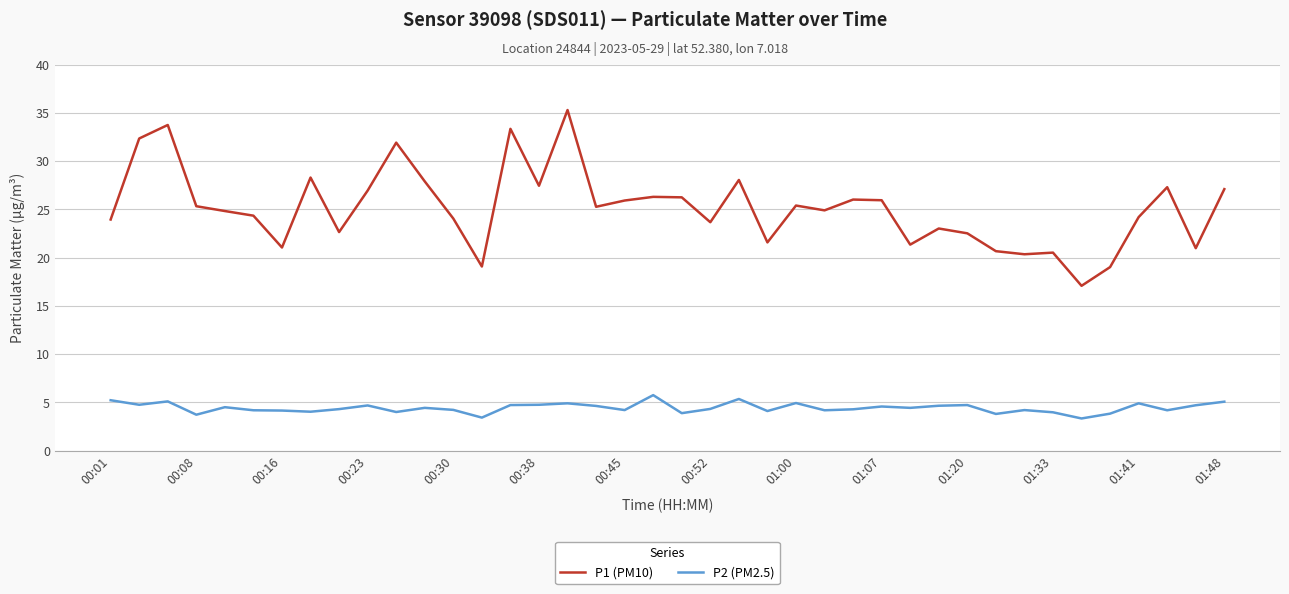

True or false: P1 (PM10) and P2 (PM2.5) cross at least once.

False